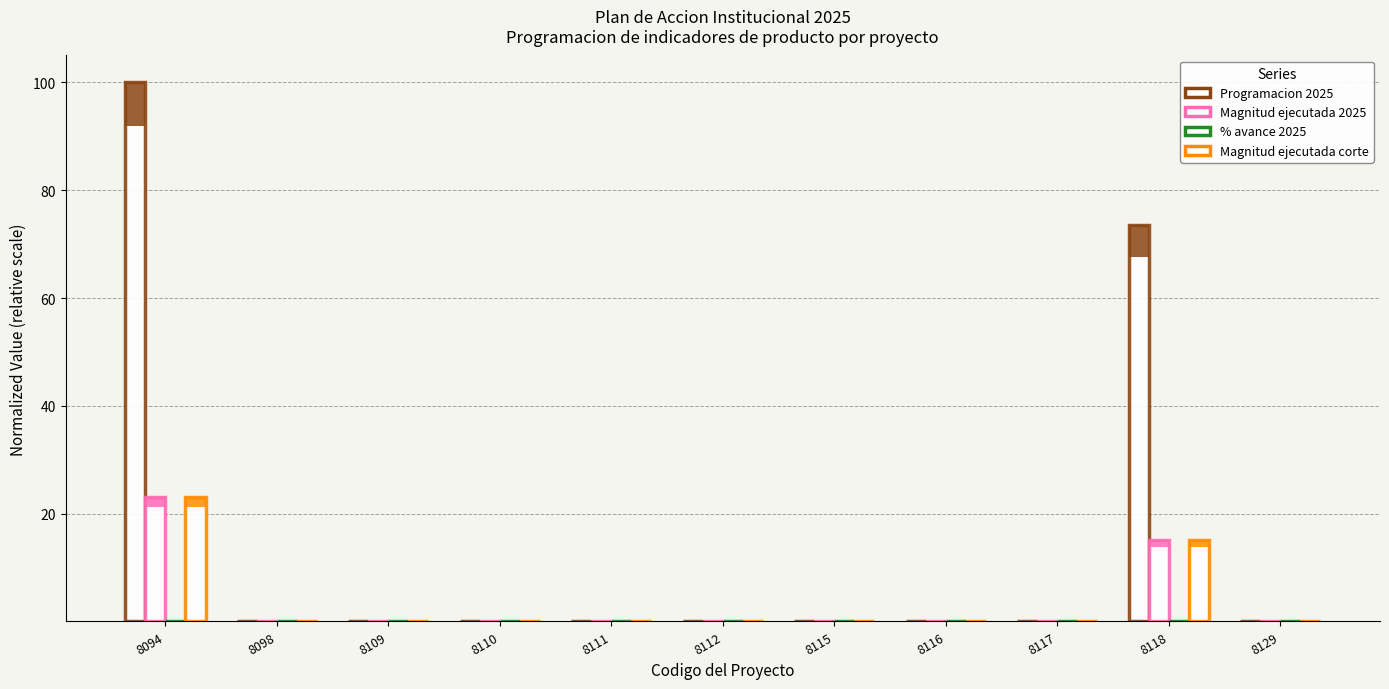

The value of % avance 2025 at 8117 is 0.0. True or false?

True